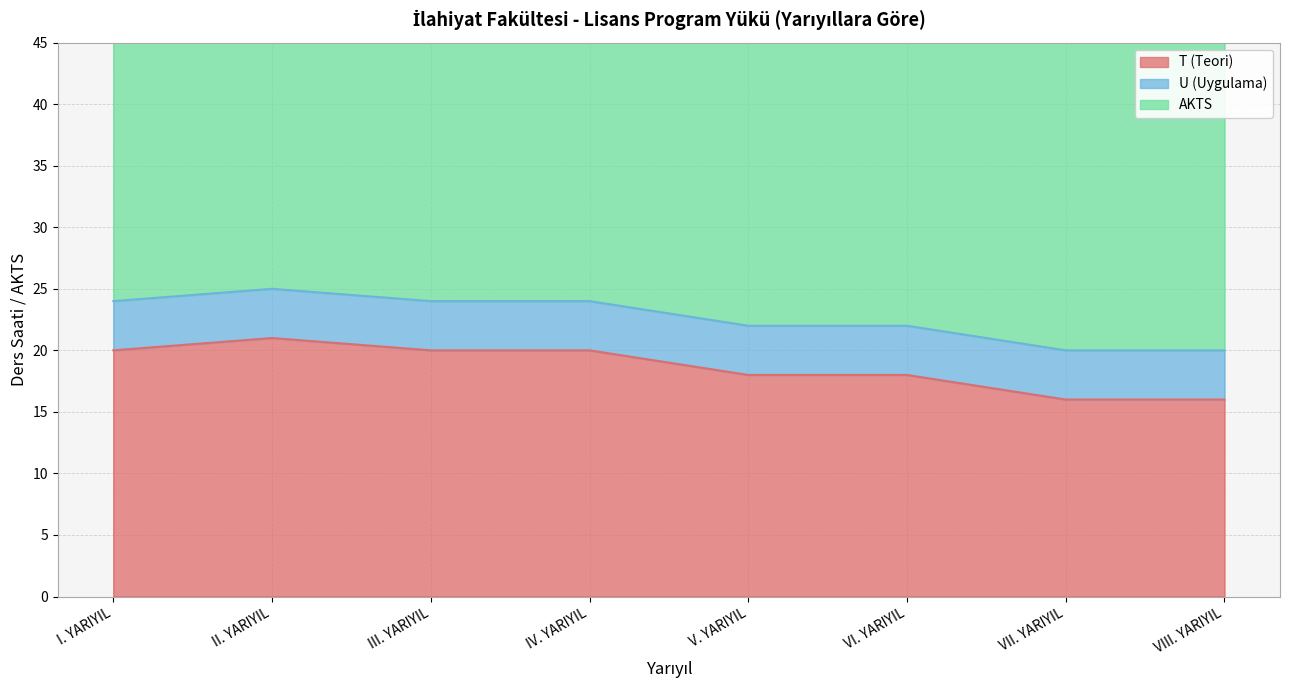

How many lines are shown in the chart?

3